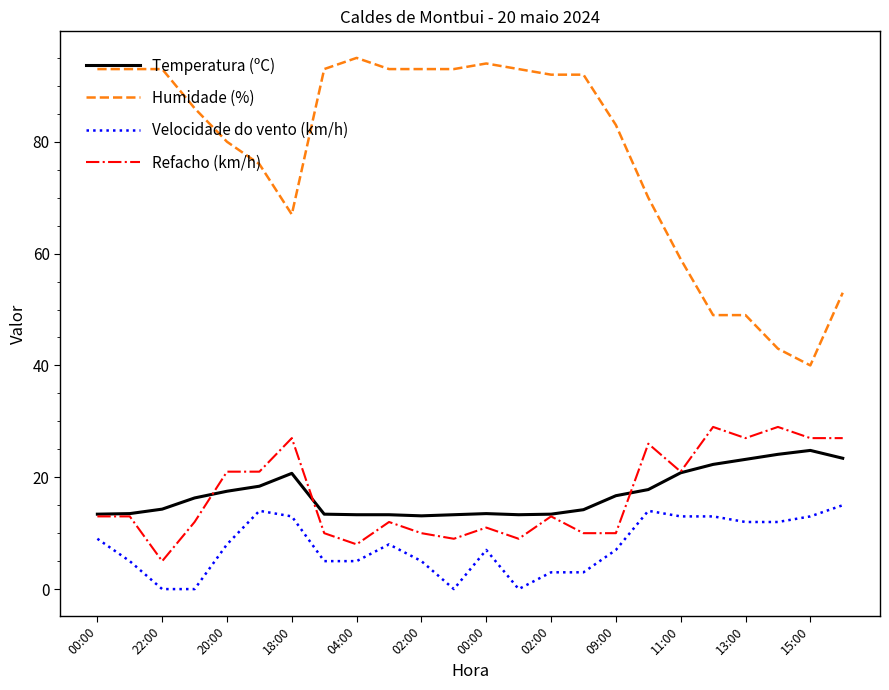

Which series has the largest total across all categories?

Humidade (%)